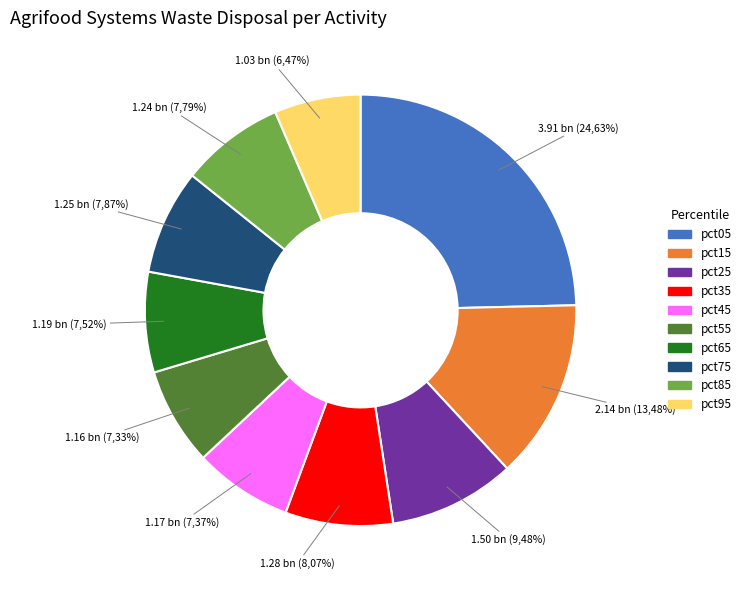

Which has a higher value, pct85 or pct55?

pct85